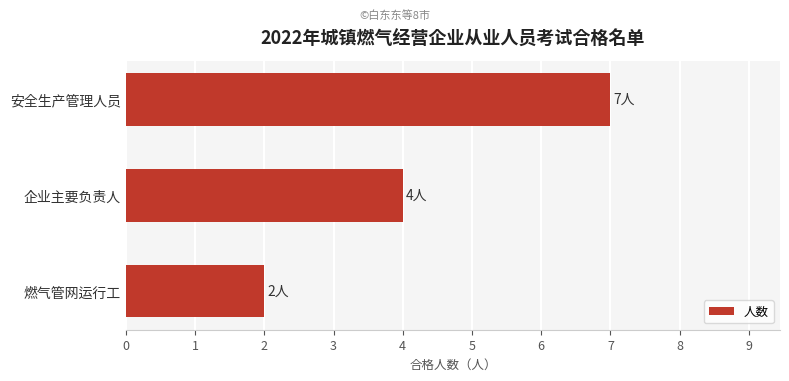

Rank the categories by value from highest to lowest.

安全生产管理人员, 企业主要负责人, 燃气管网运行工